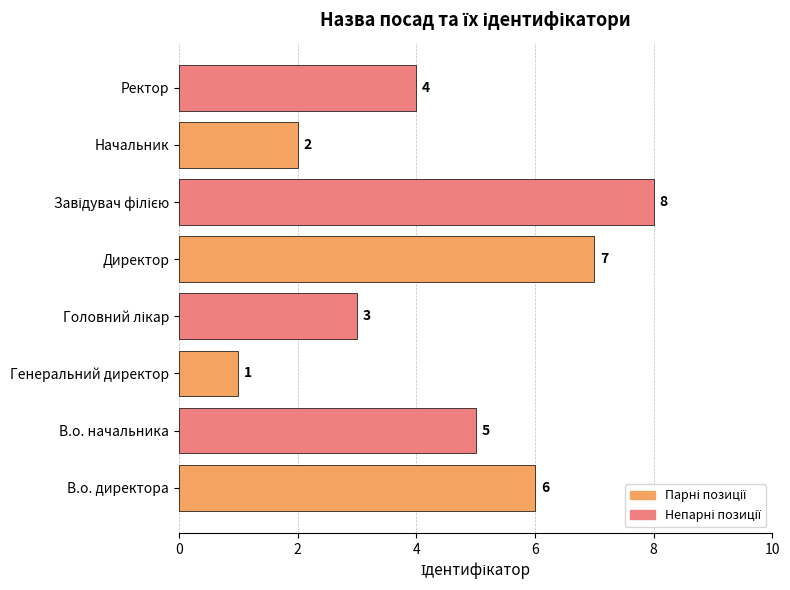

How many categories are shown in the chart?

8